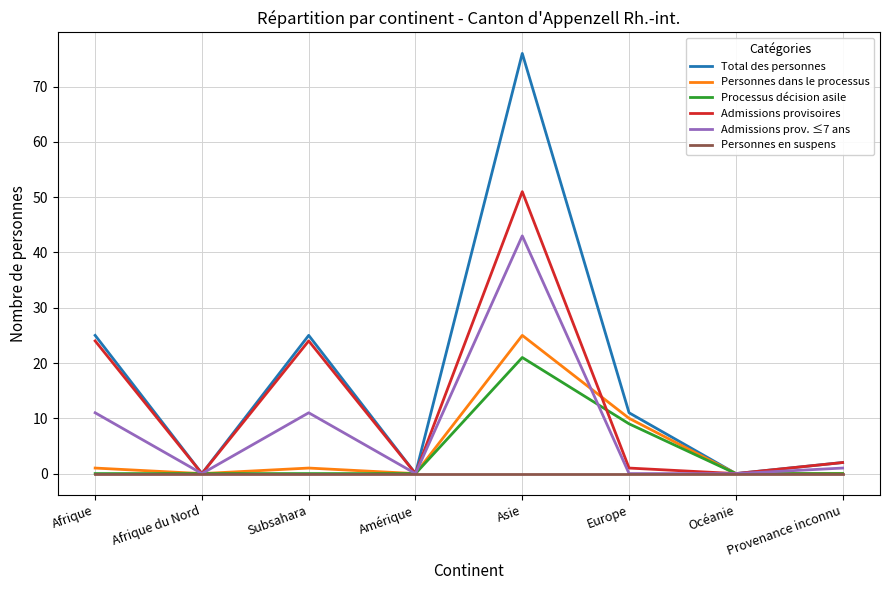

Which series has the largest range (max minus min)?

Total des personnes